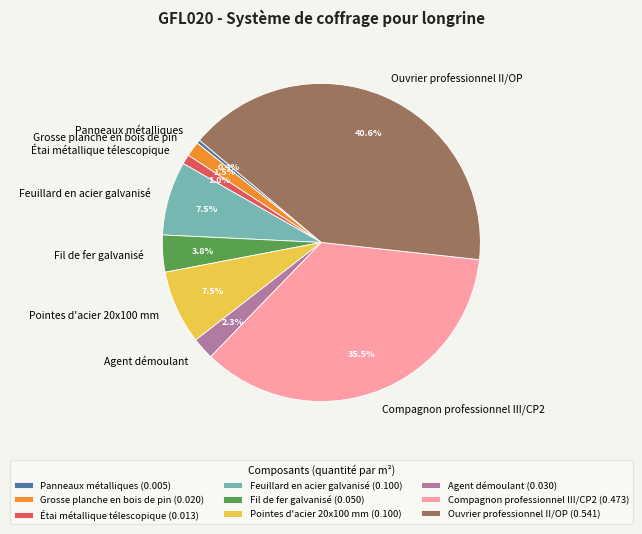

To the nearest percent, what is the average slice percentage?

11%